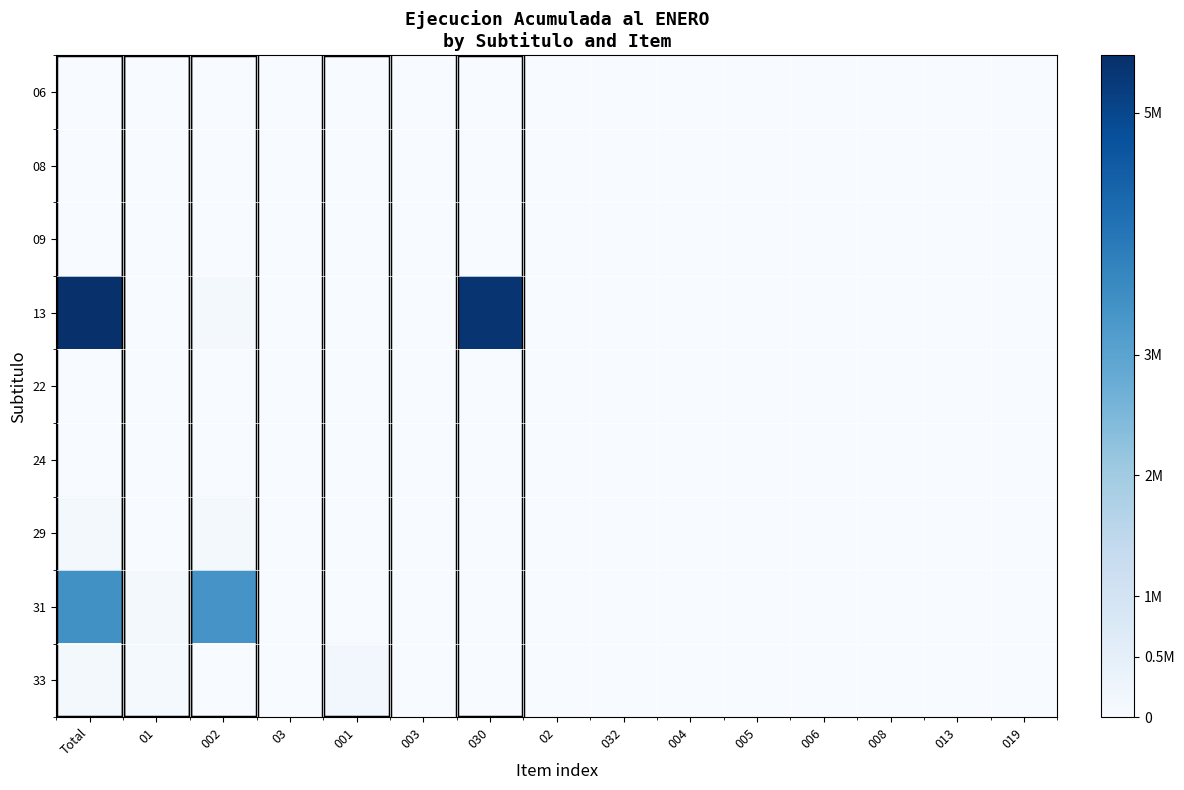

At which category is the sum across all series the highest?

Total